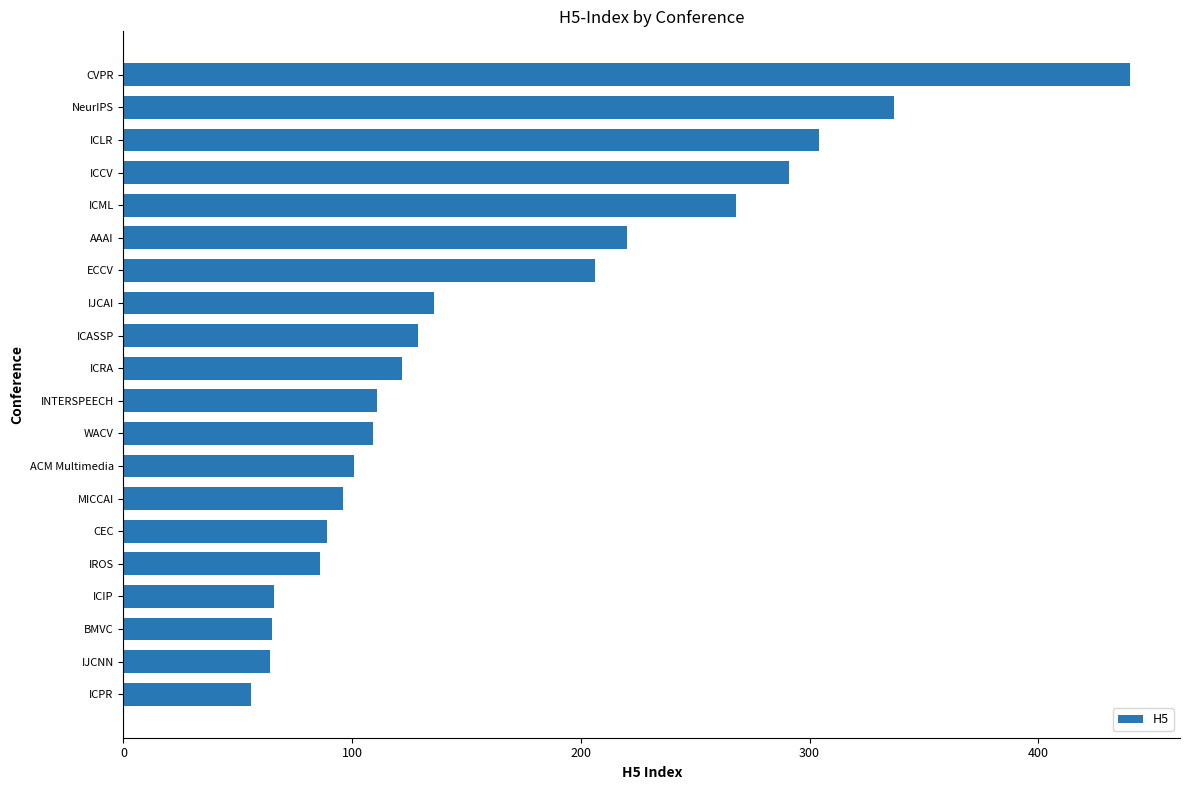

What is the average value?

165